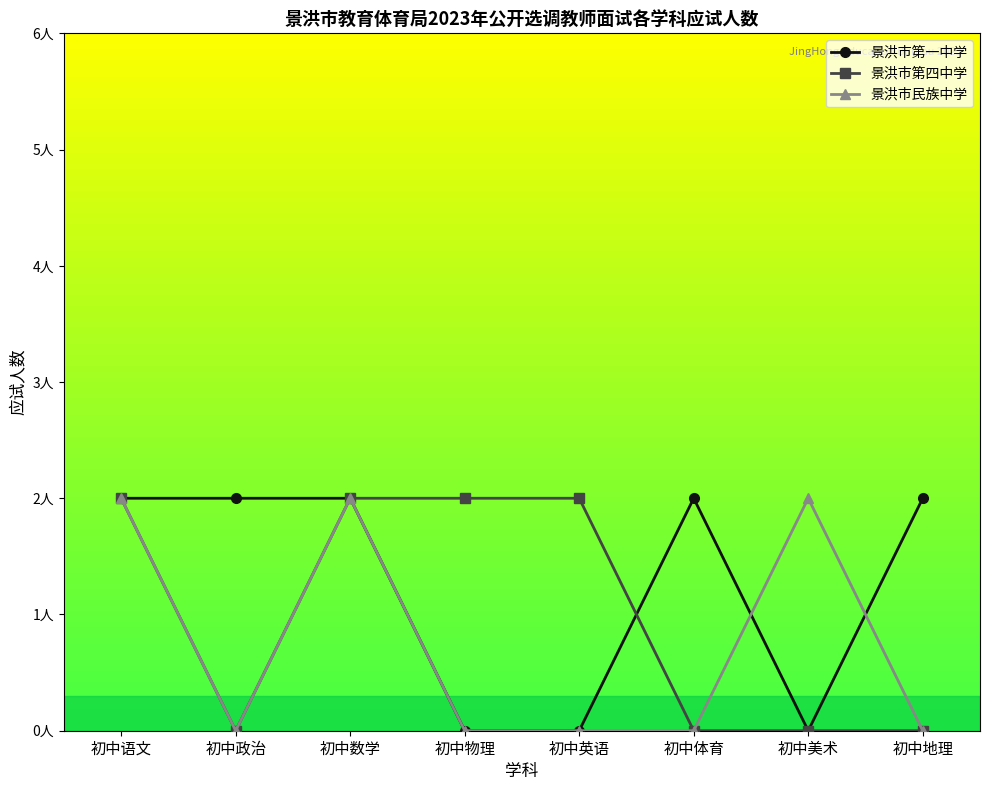

What is the difference between the second highest and second lowest values in the 景洪市第一中学 series?

2